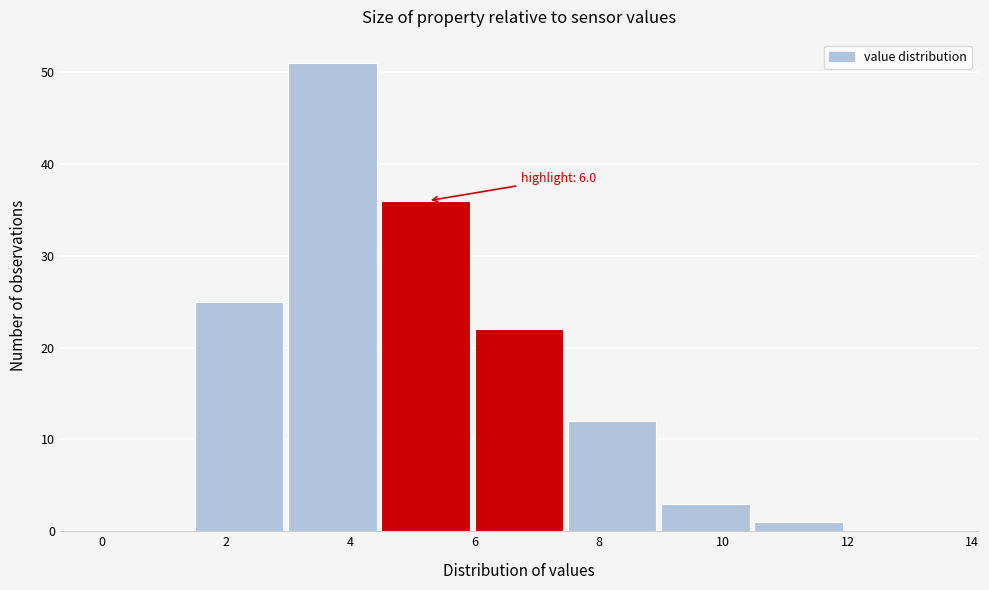

Over which range of the x-axis is the bar tallest?

3.0 to 4.5